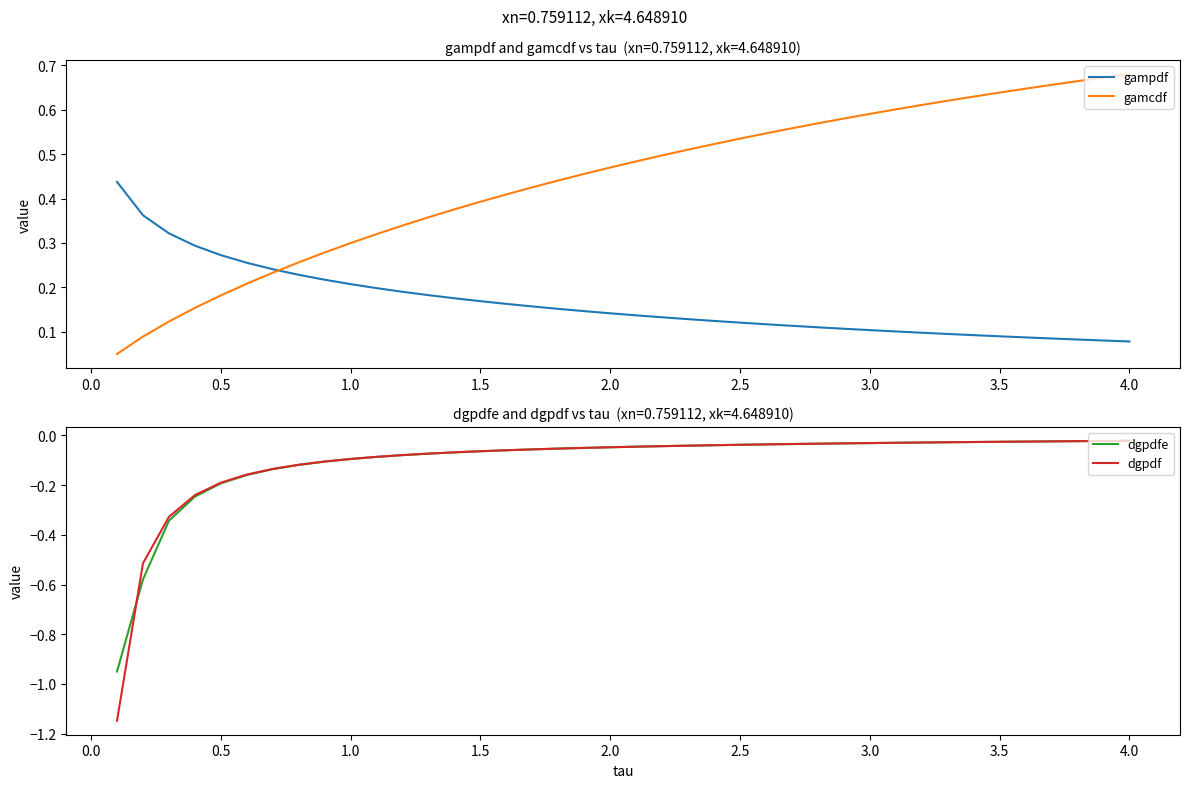

True or false: gamcdf and gampdf intersect in this chart.

True